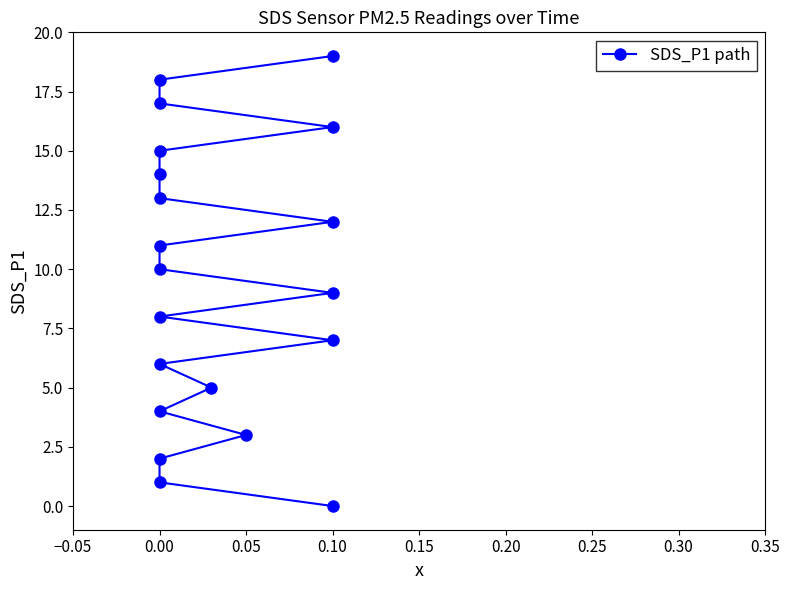

The chart shows a value of 1 at 0.00. True or false?

False